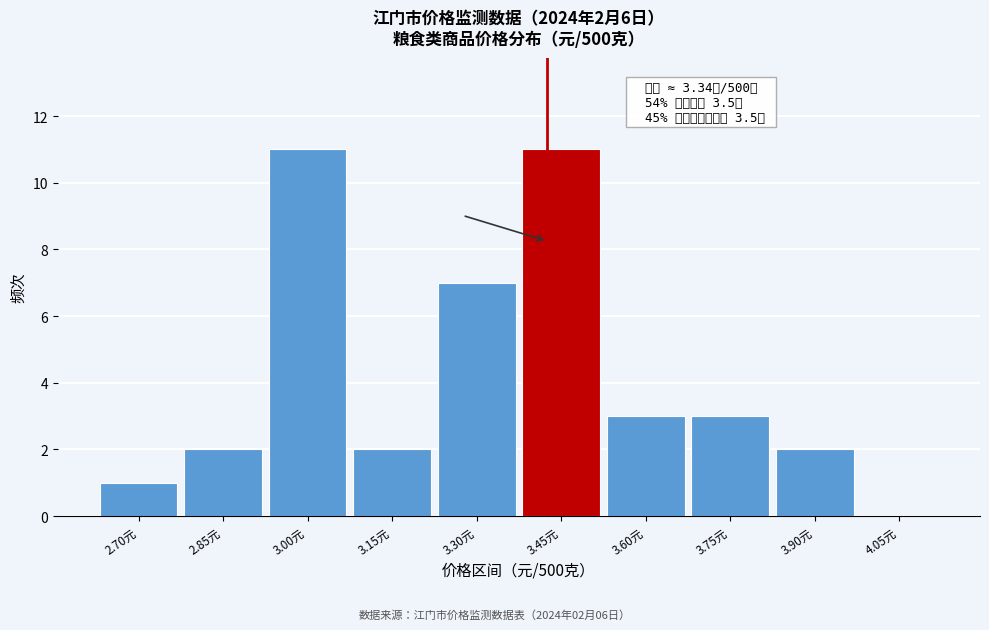

Reading left to right, what are all the values shown in this chart?

2.70元=1	2.85元=2	3.00元=11	3.15元=2	3.30元=7	3.45元=11	3.60元=3	3.75元=3	3.90元=2	4.05元=0